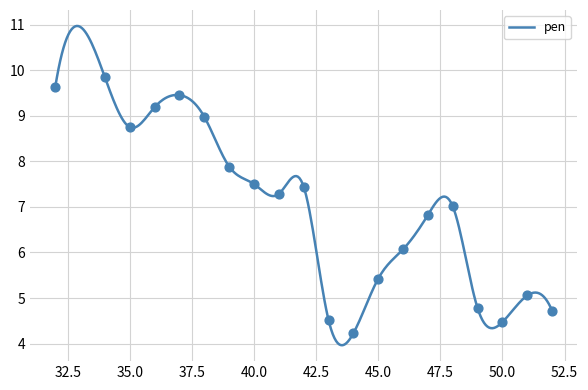

What is the highest value of the pen series?

11.0